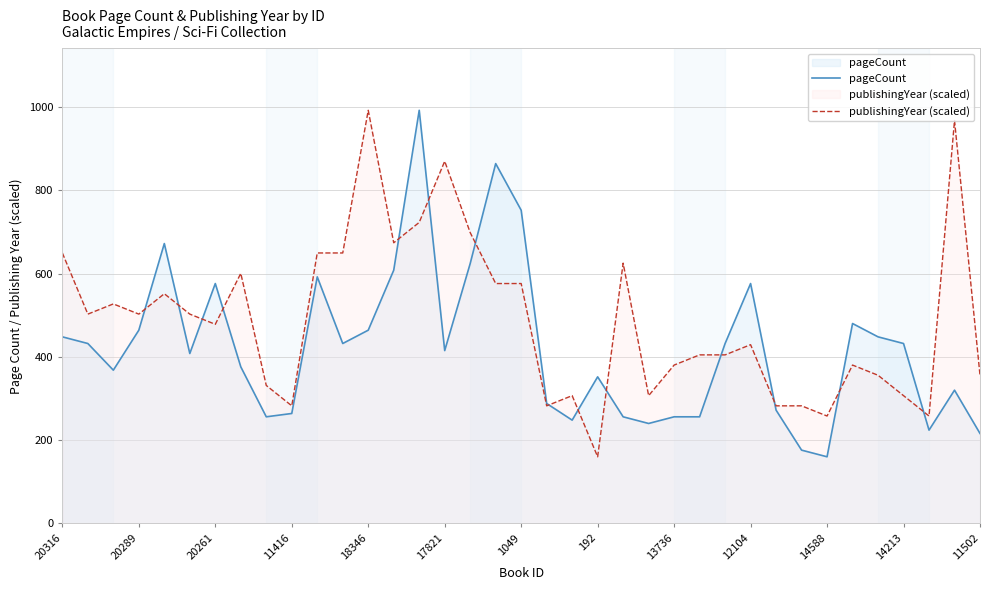

What is the sum of all pageCount values?

15639.0